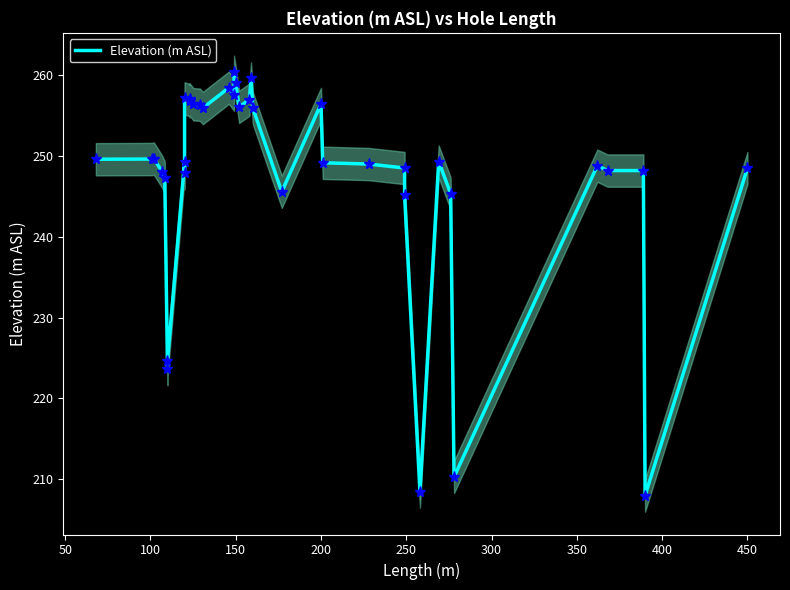

At which category does the data reach its first local peak?

100